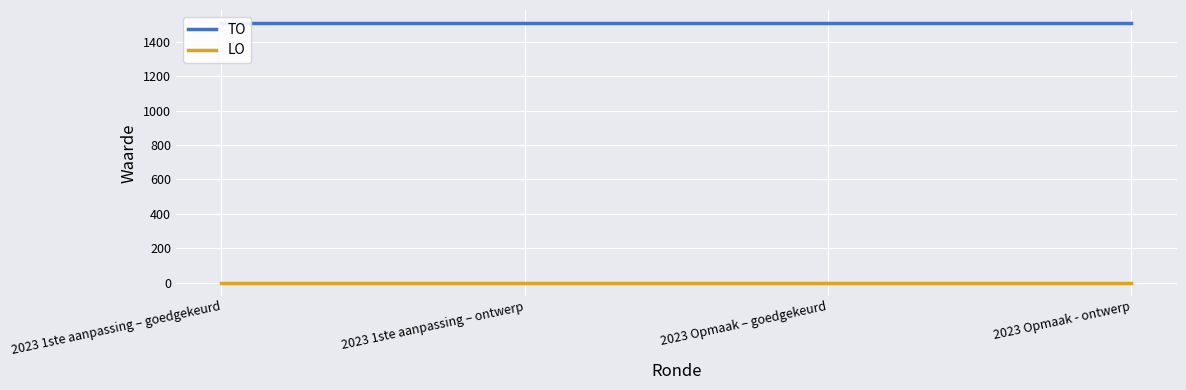

Which category has the lowest value in the LO series?

2023 1ste aanpassing – goedgekeurd